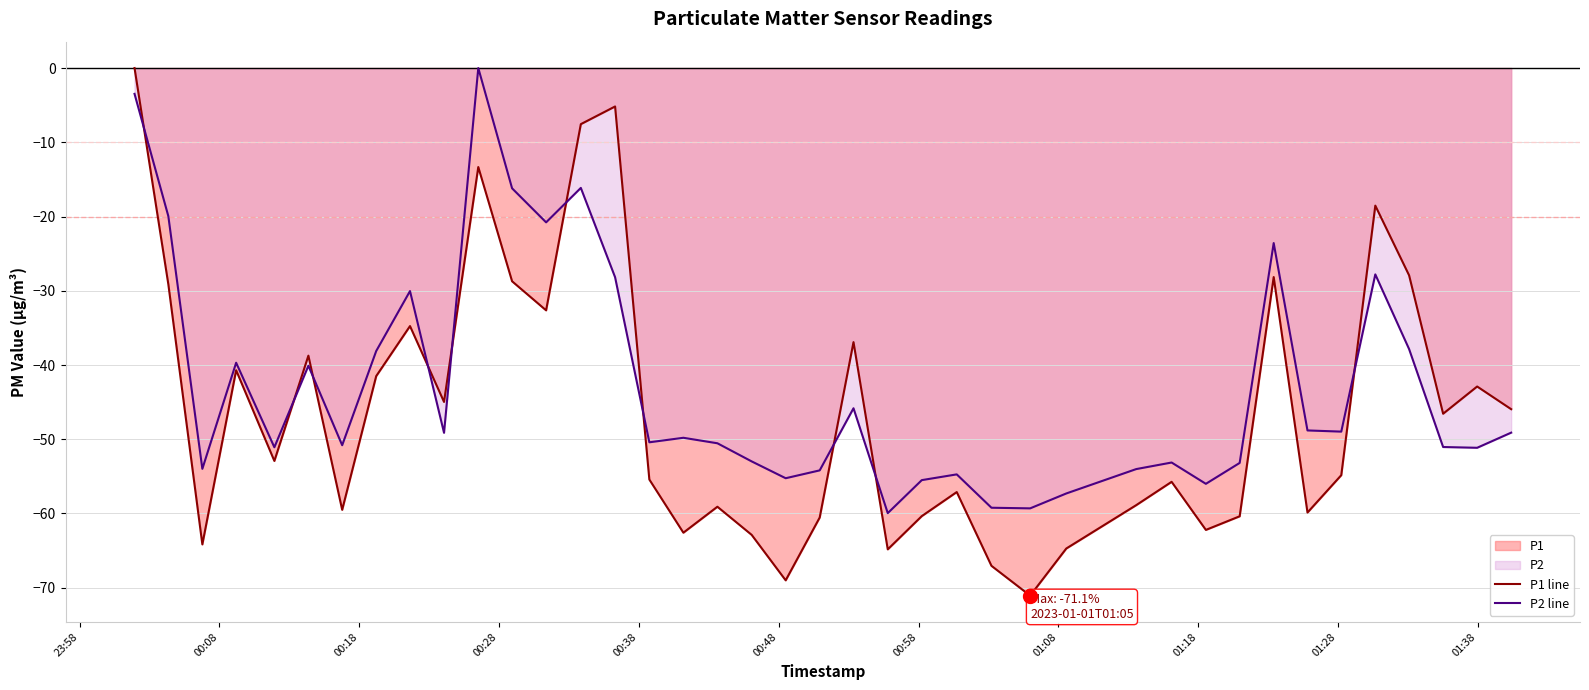

What is the smallest value displayed?

-71.1